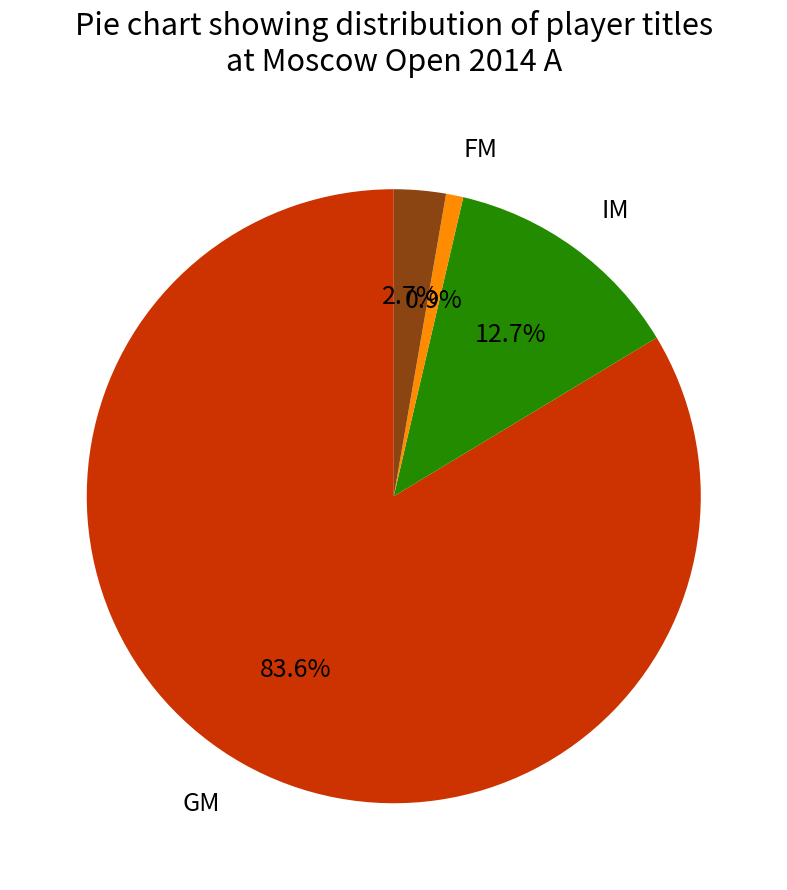

Is there any slice that represents more than half of the pie?

Yes